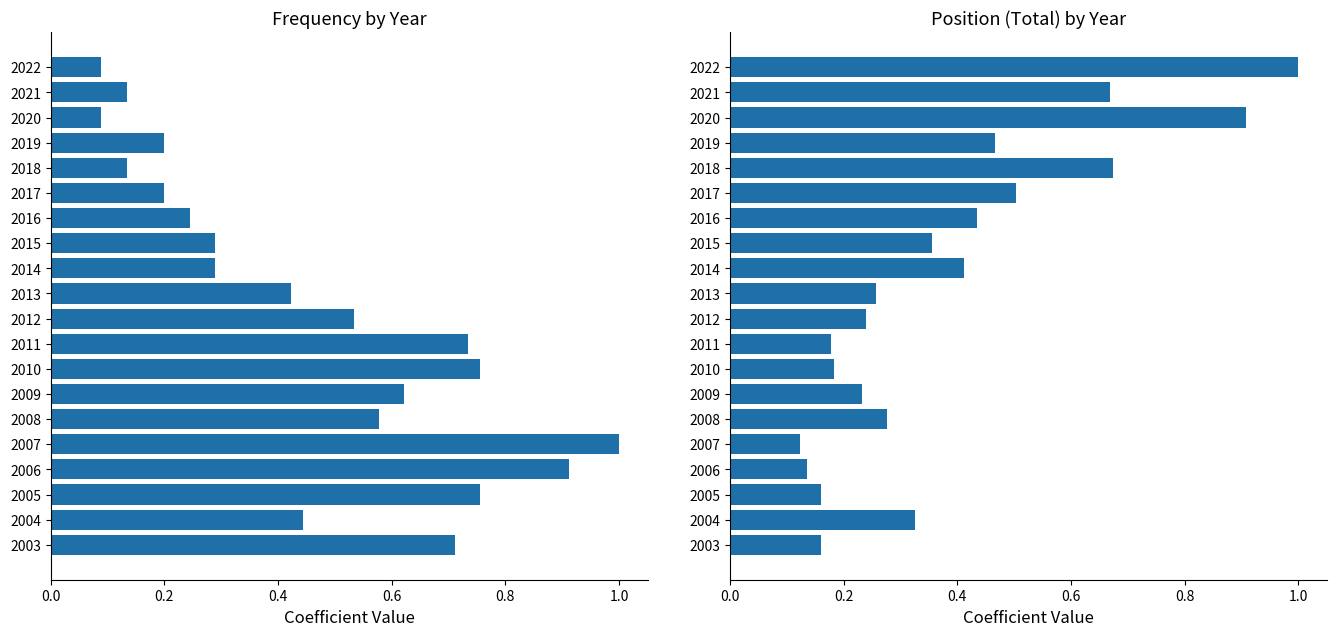

How many bars are there in each group?

2